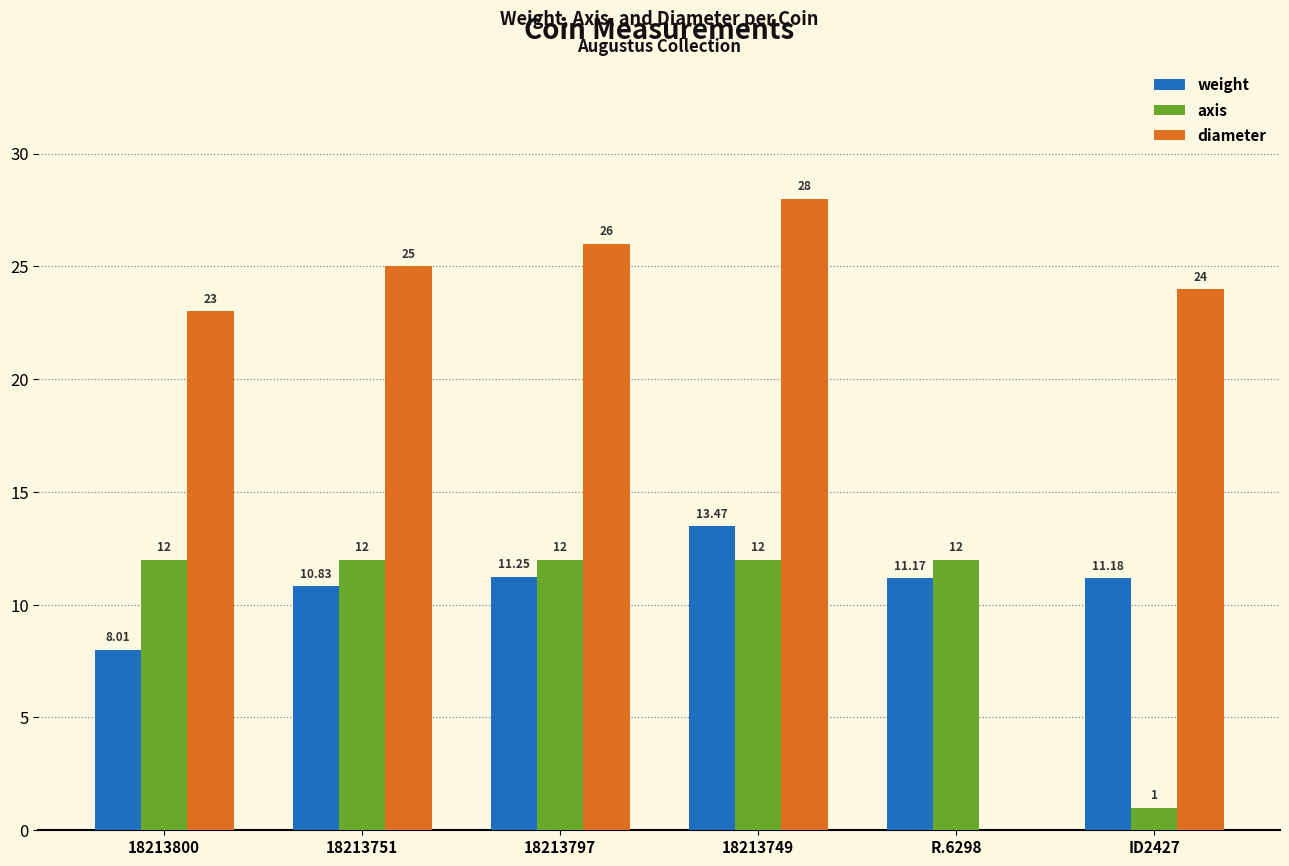

What is the total value across all series at R.6298?

23.2